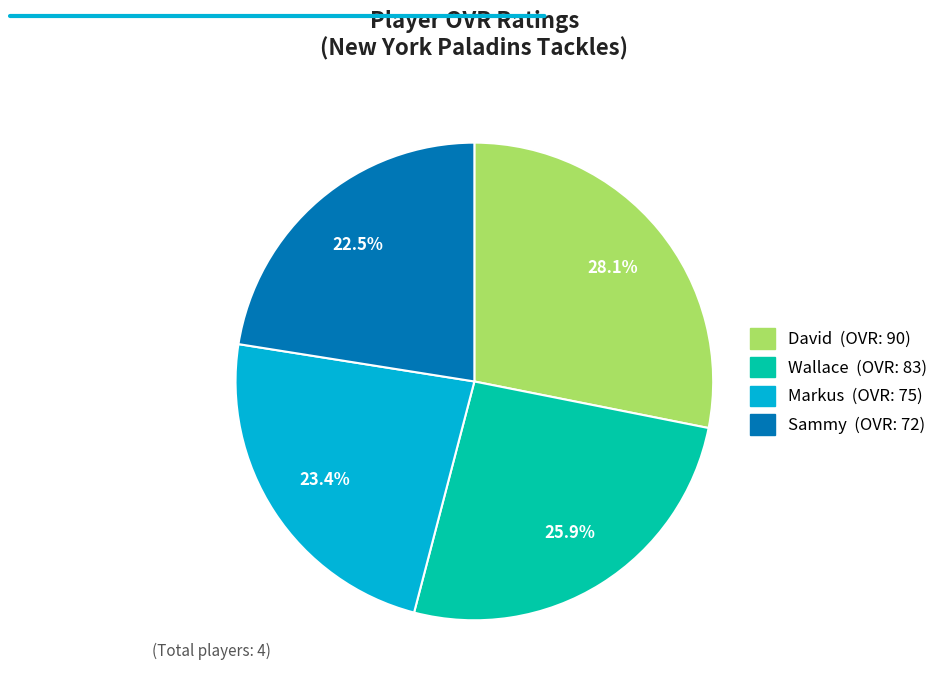

Count the number of slices in the pie.

4